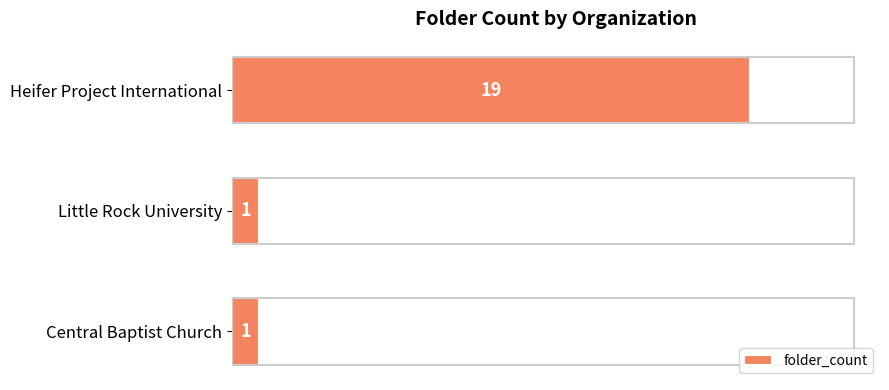

What is the average value?

7